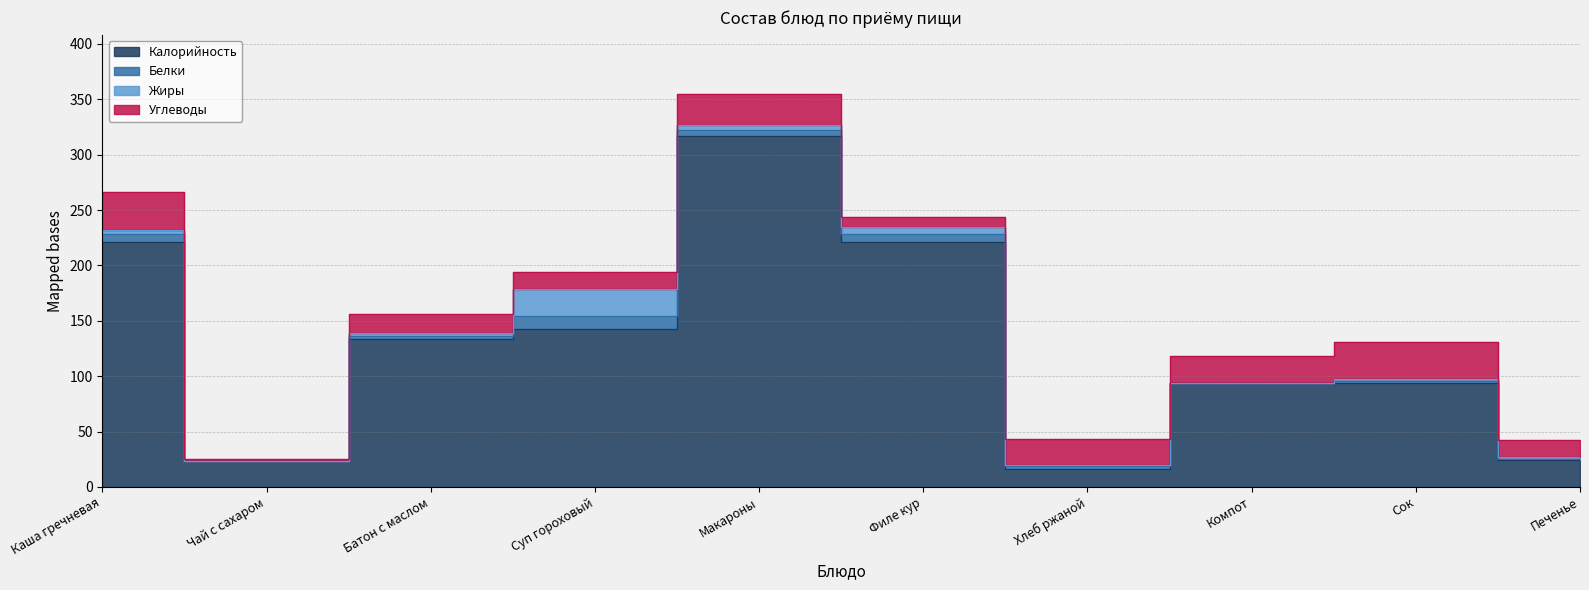

What is the average value of the Жиры series?

5